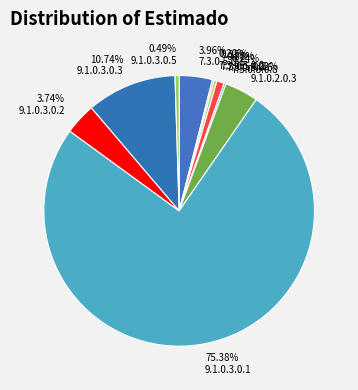

Is there any slice that represents more than half of the pie?

Yes